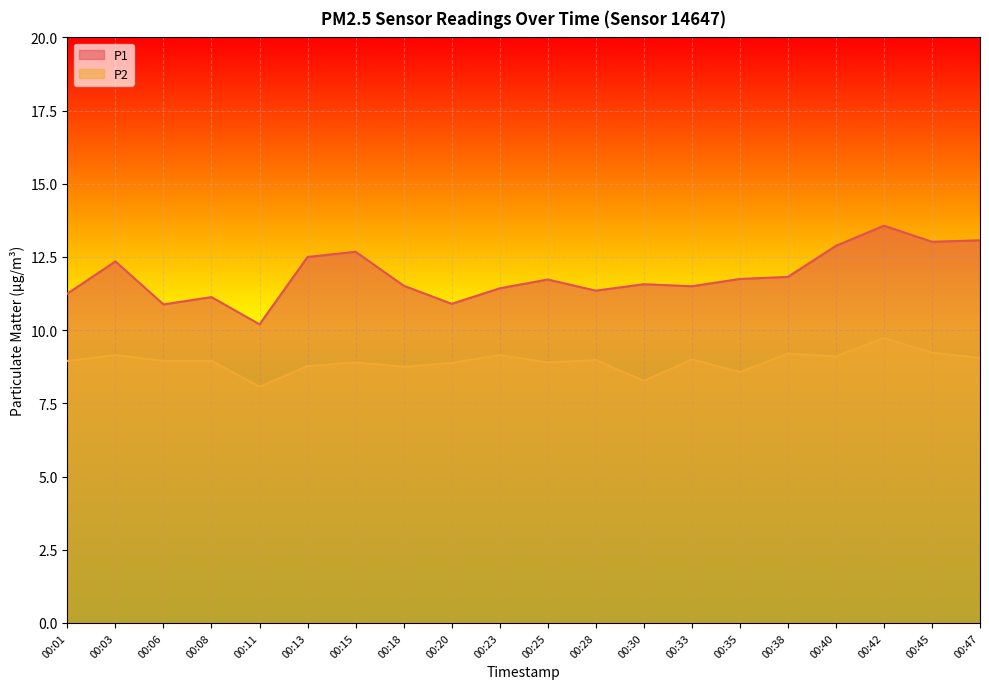

Which series has the largest range (max minus min)?

P1